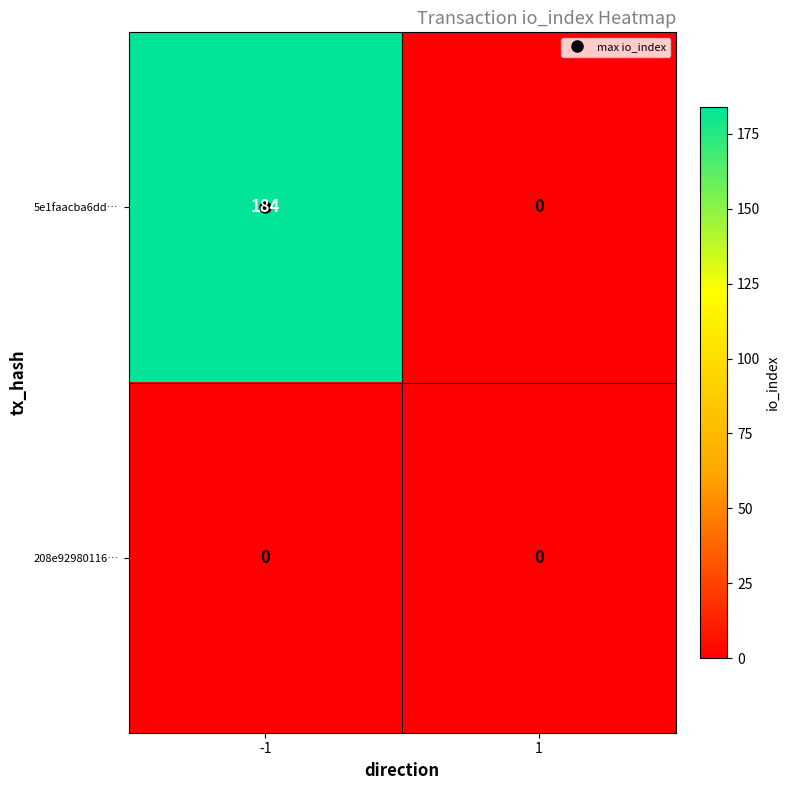

Between -1 and 1, which series saw the biggest shift?

5e1faacba6dd…